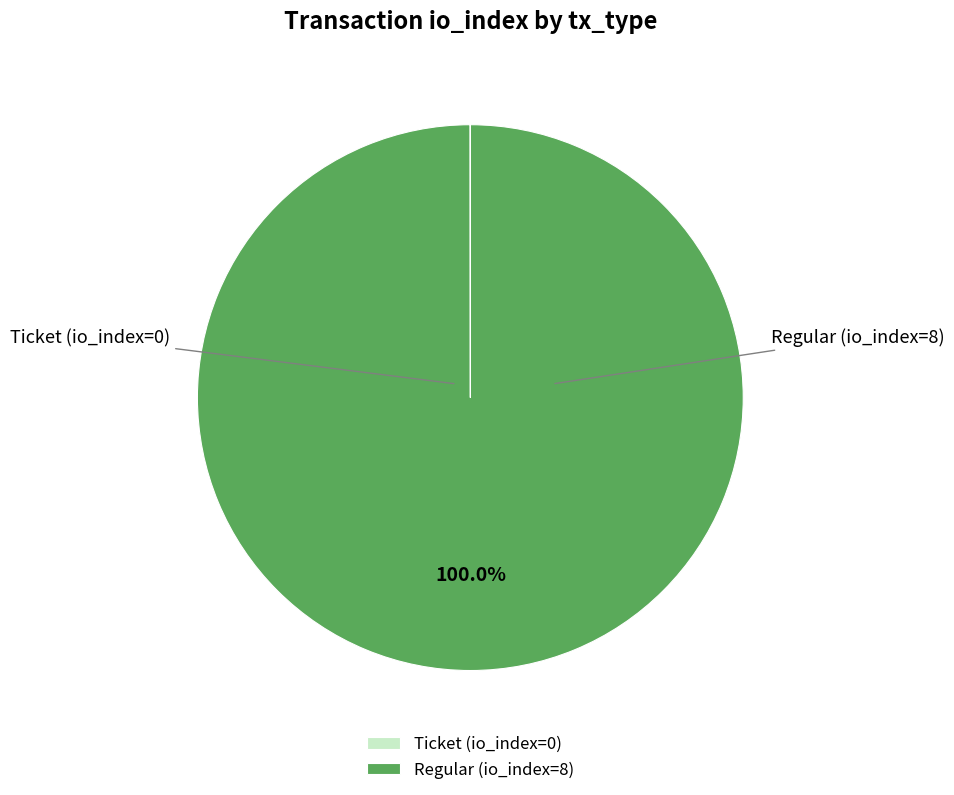

To the nearest percent, what is the average slice percentage?

50%